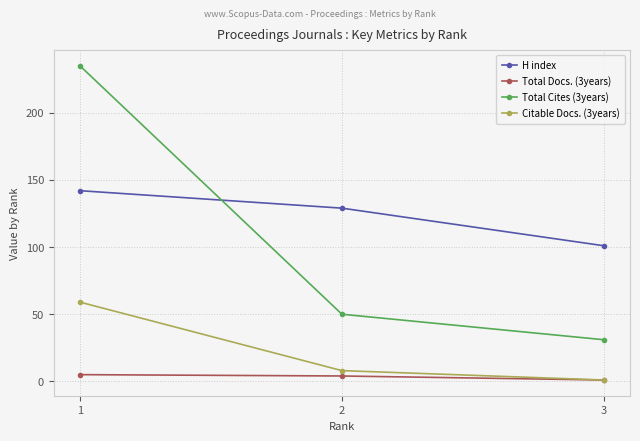

Is this an area chart (filled region under the line)?

No